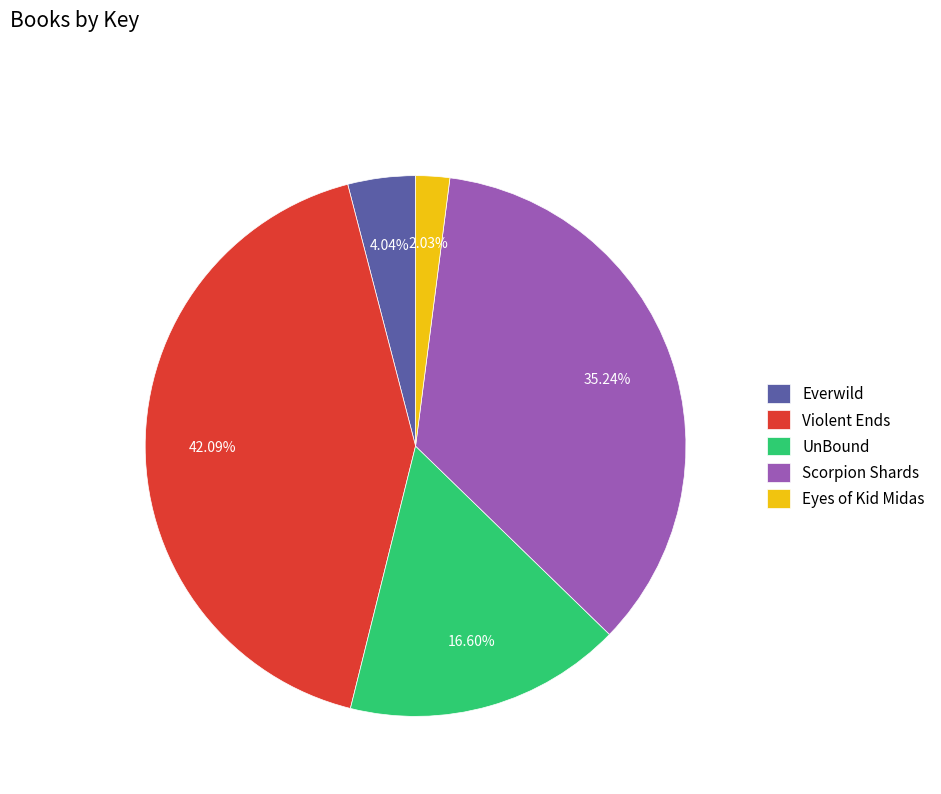

Which category has the biggest portion of the pie?

Violent Ends